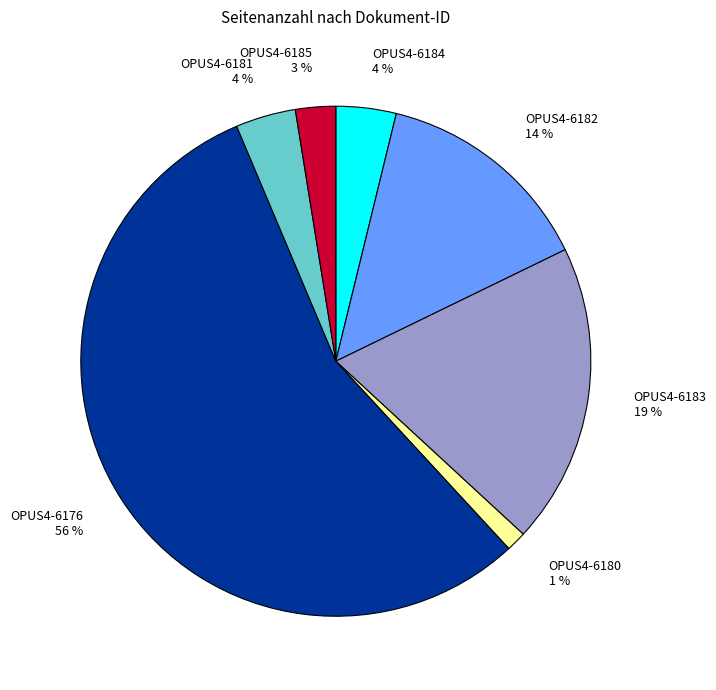

Do OPUS4-6185 and OPUS4-6176 together represent more than half of the pie?

Yes